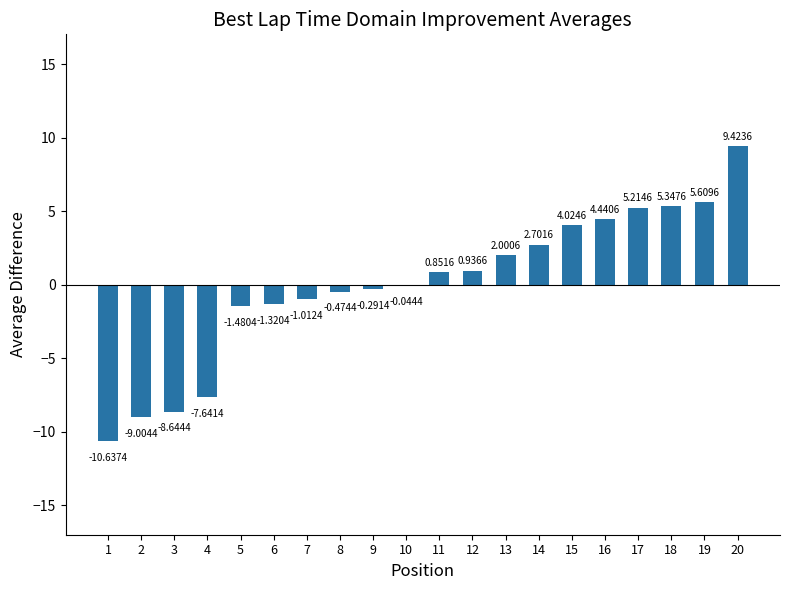

The value at 16 is 5.9. True or false?

False